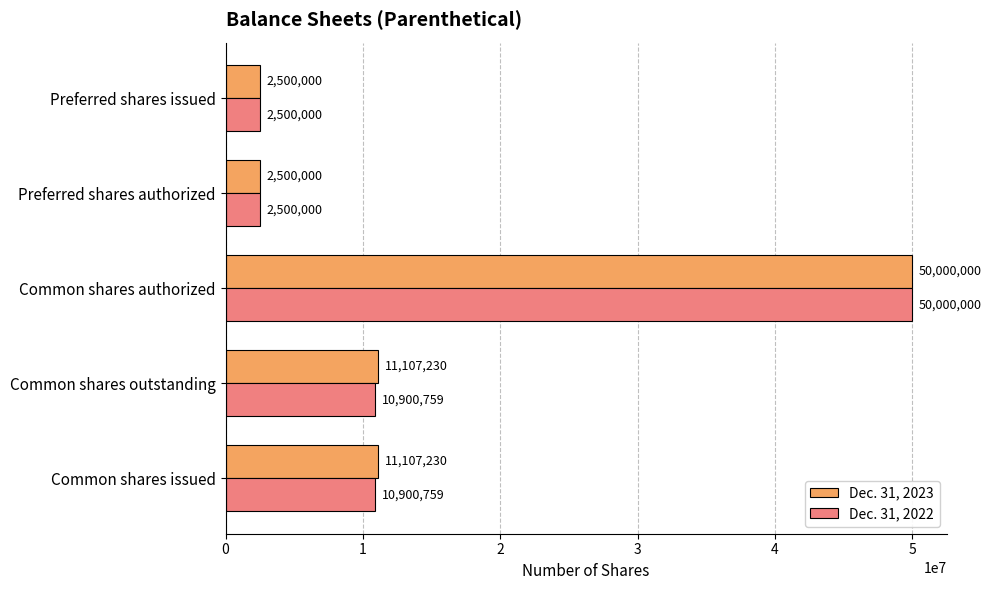

What is the maximum value shown in the chart?

50000000